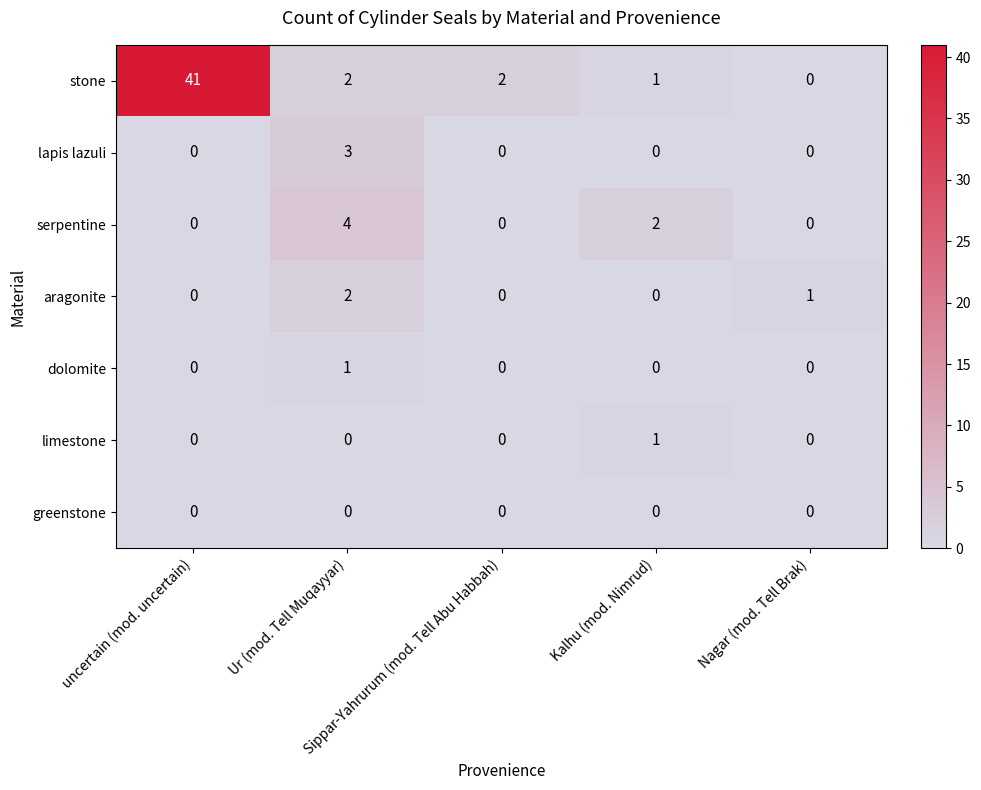

What is the sum of all stone values?

46